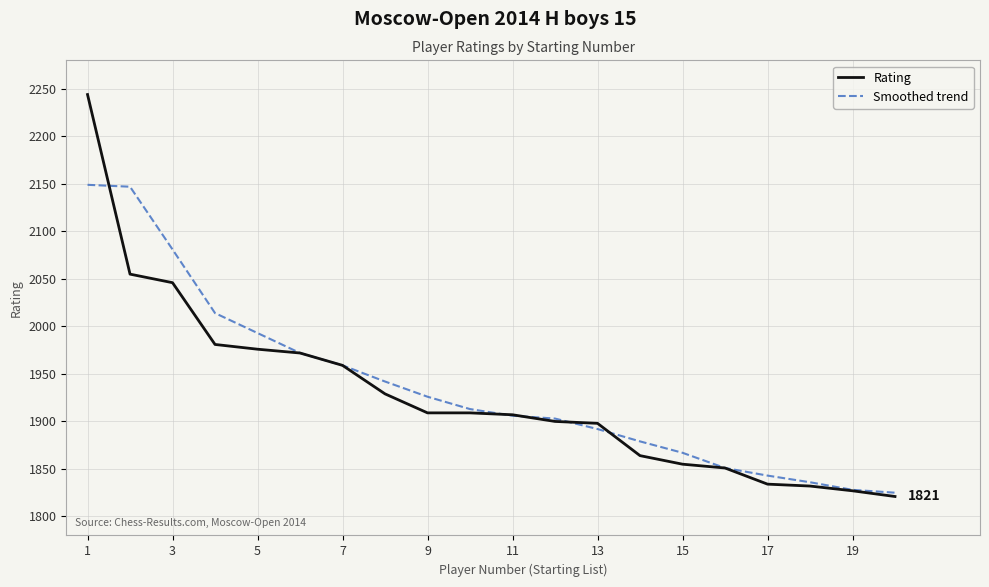

Which series has the largest range (max minus min)?

Rating